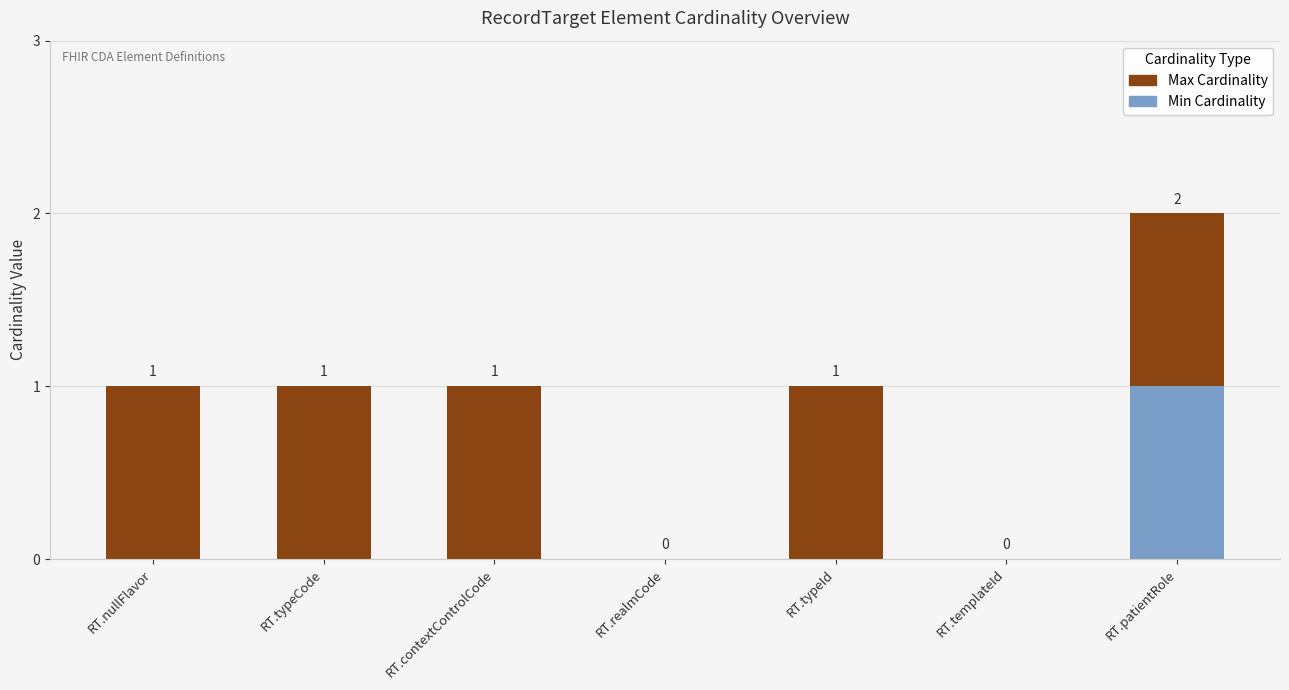

What are all the series names shown in the legend?

Max Cardinality, Min Cardinality